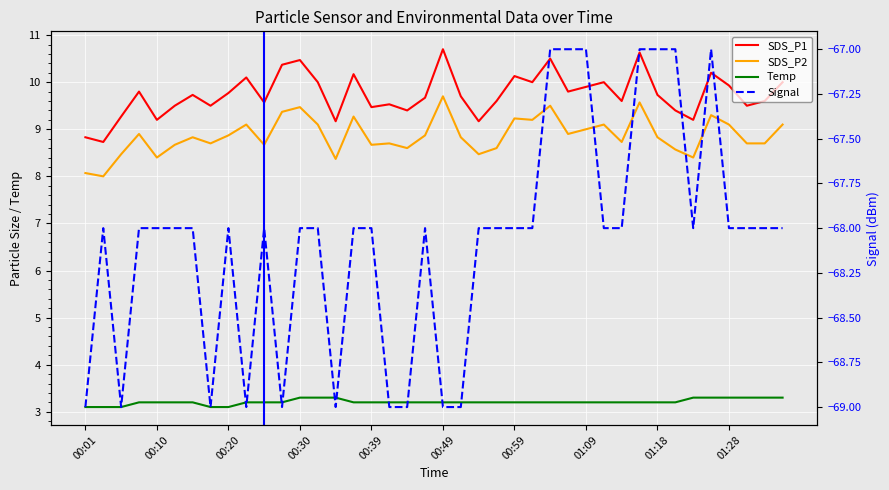

What is the approximate value of Signal at 13?

-68.0